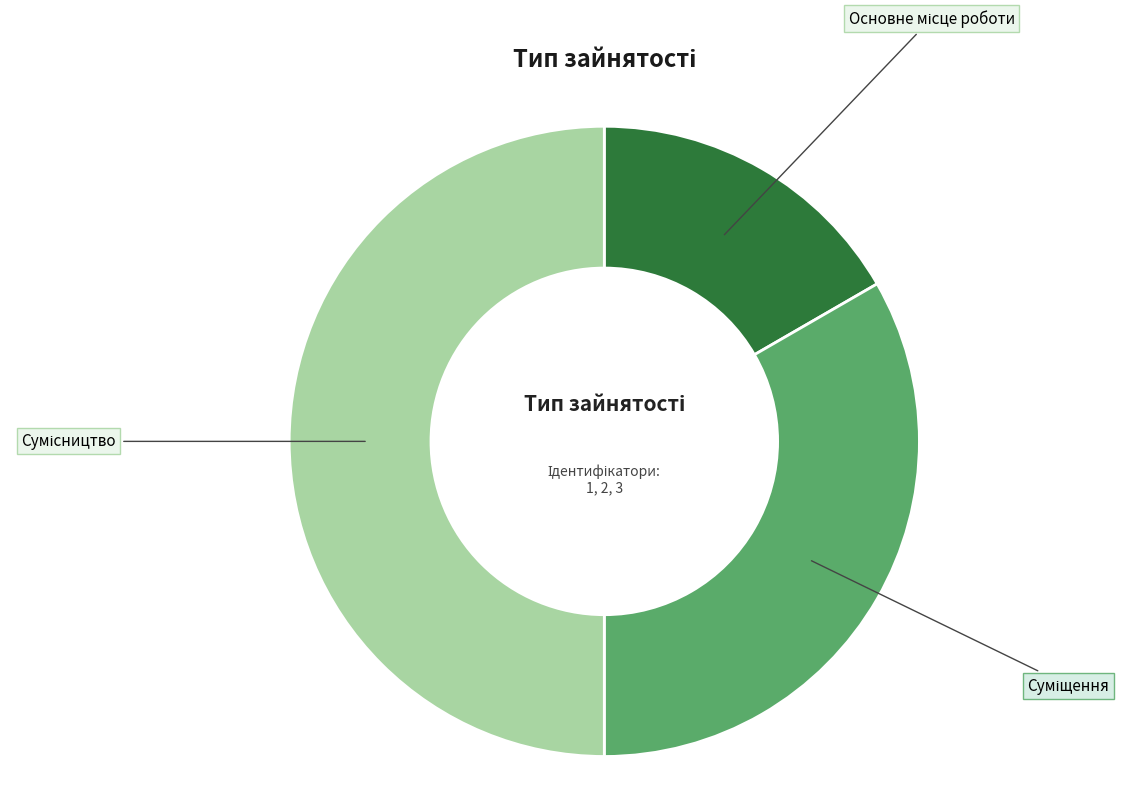

What portion of the pie excludes Основне місце роботи?

83.3%